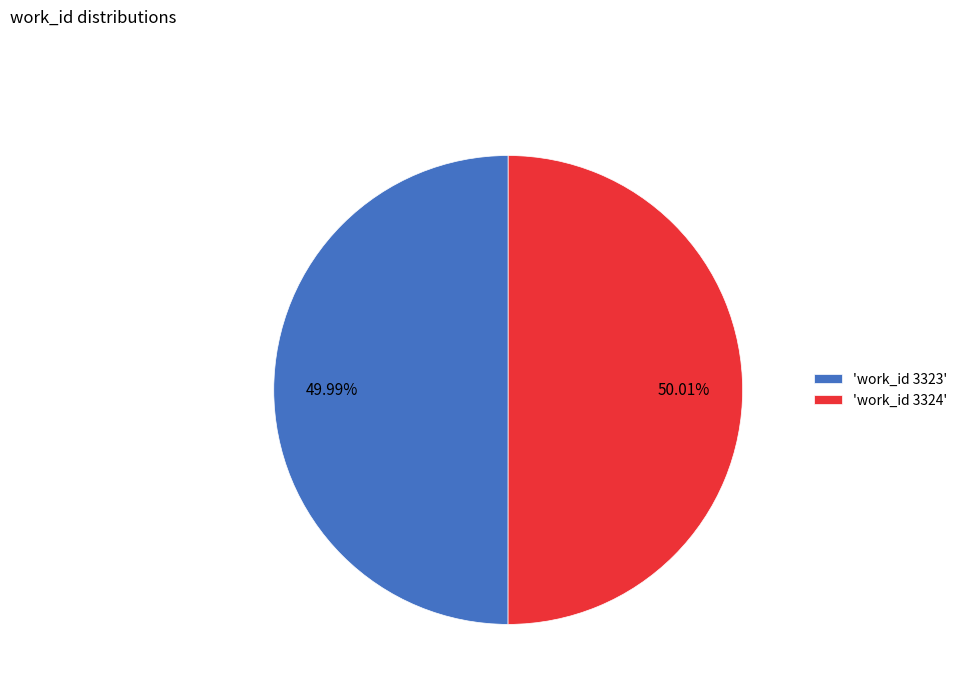

Combined, do 'work_id 3323' and 'work_id 3324' account for over 50%?

Yes